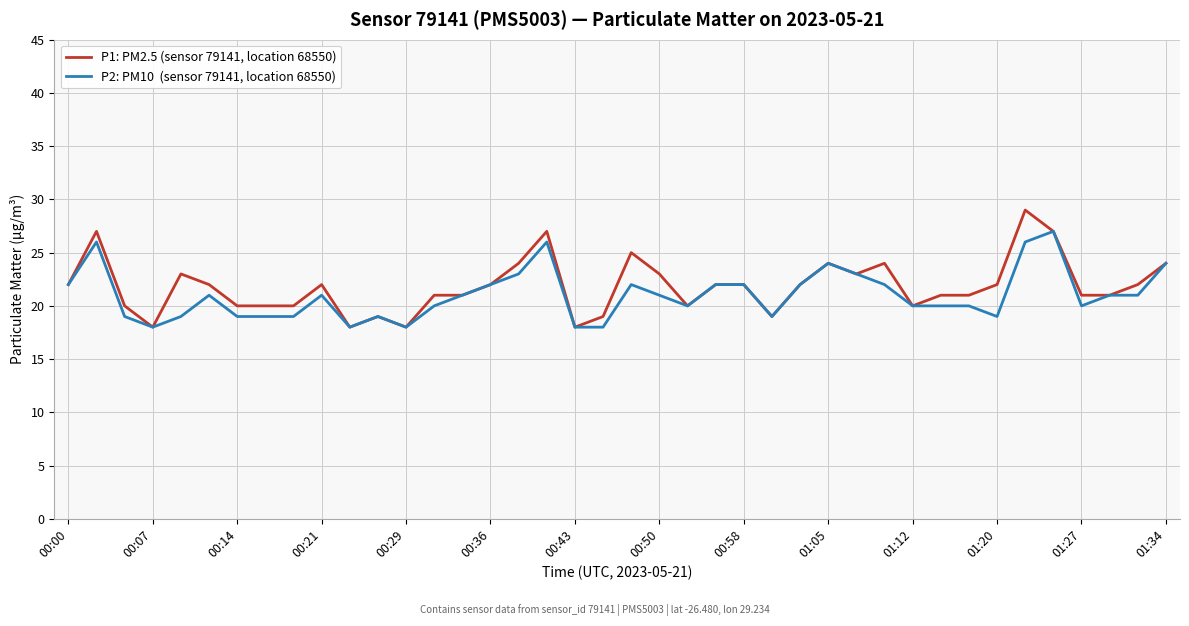

What is the greatest value displayed?

29